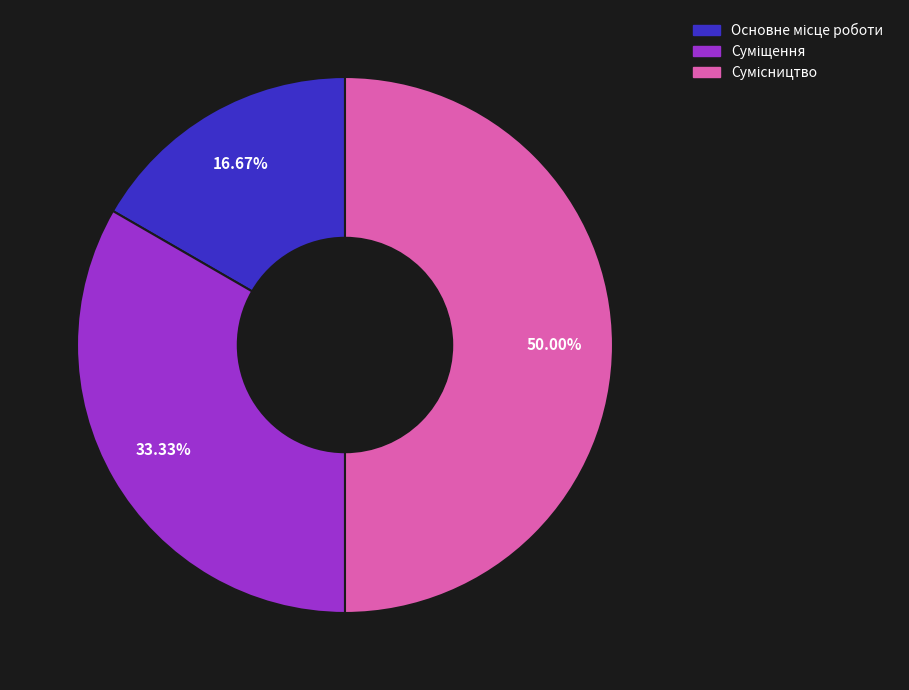

How much of the chart is everything except Суміщення?

66.7%